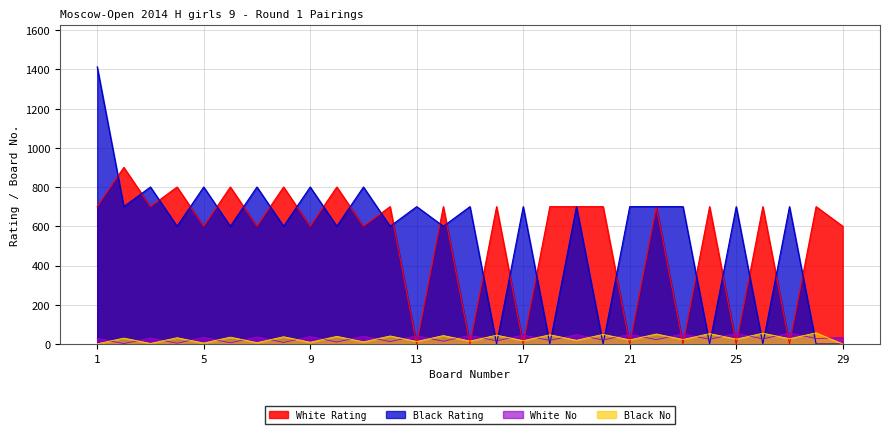

Which series changed the most between 6 and 17?

White Rating